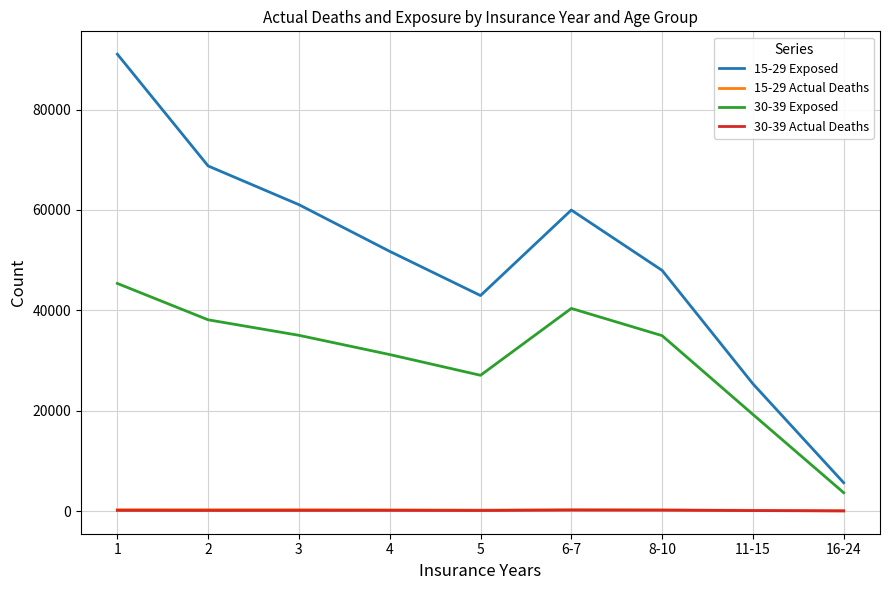

At which category is the sum across all series the highest?

1